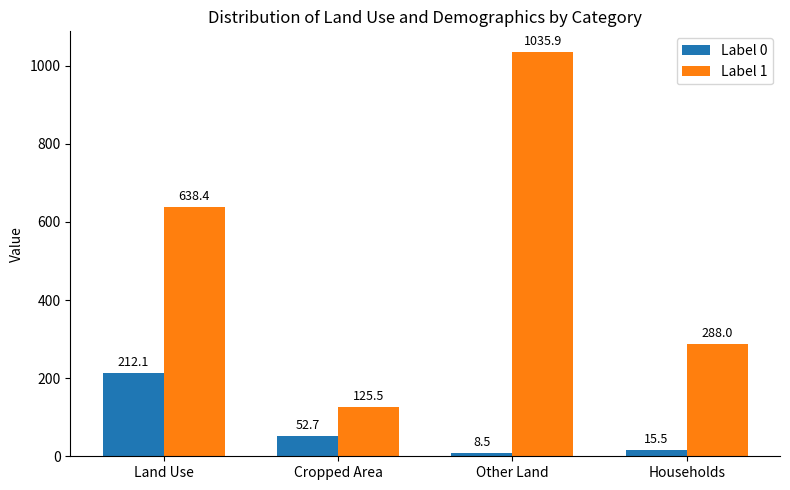

How many groups of bars are there?

4